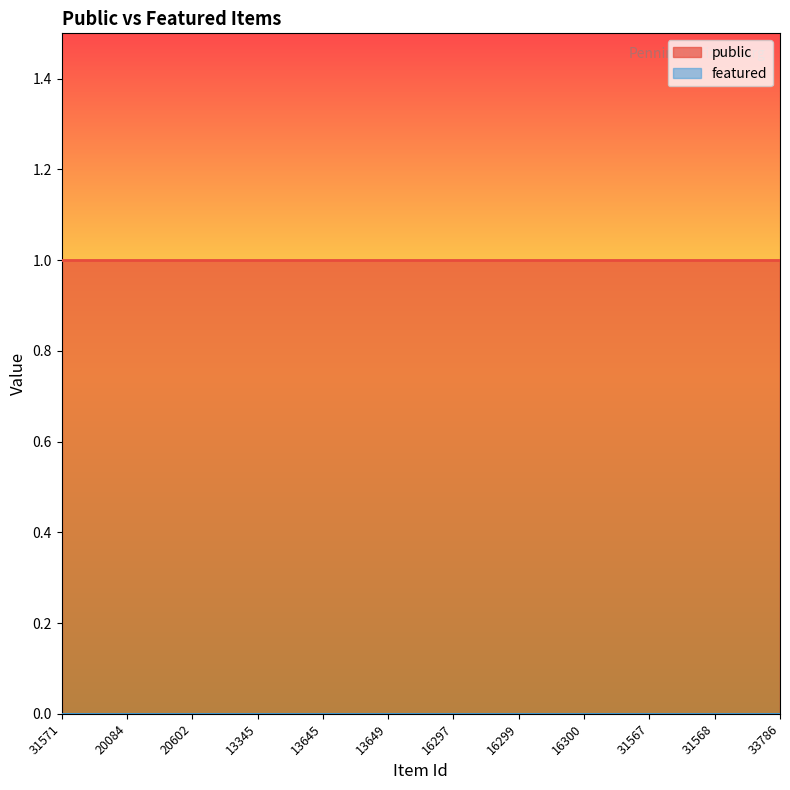

Which category has the highest value across all series?

31571